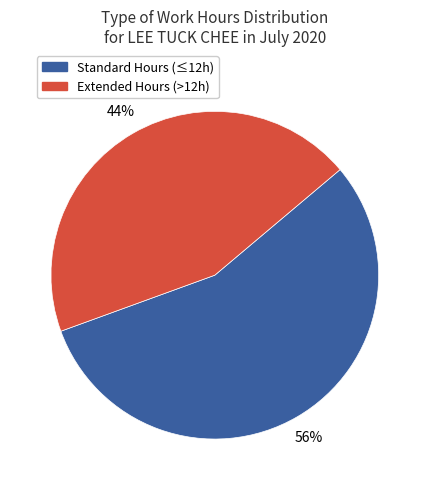

The Standard Hours (≤12h) slice represents 49% of the pie. True or false?

False